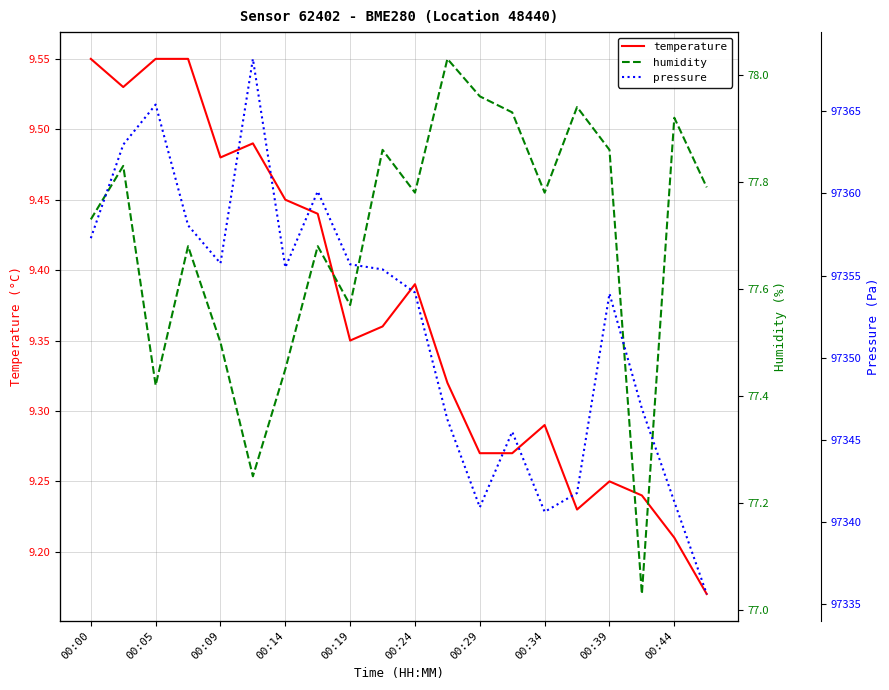

The value of temperature at 00:09 is 3.5. True or false?

False